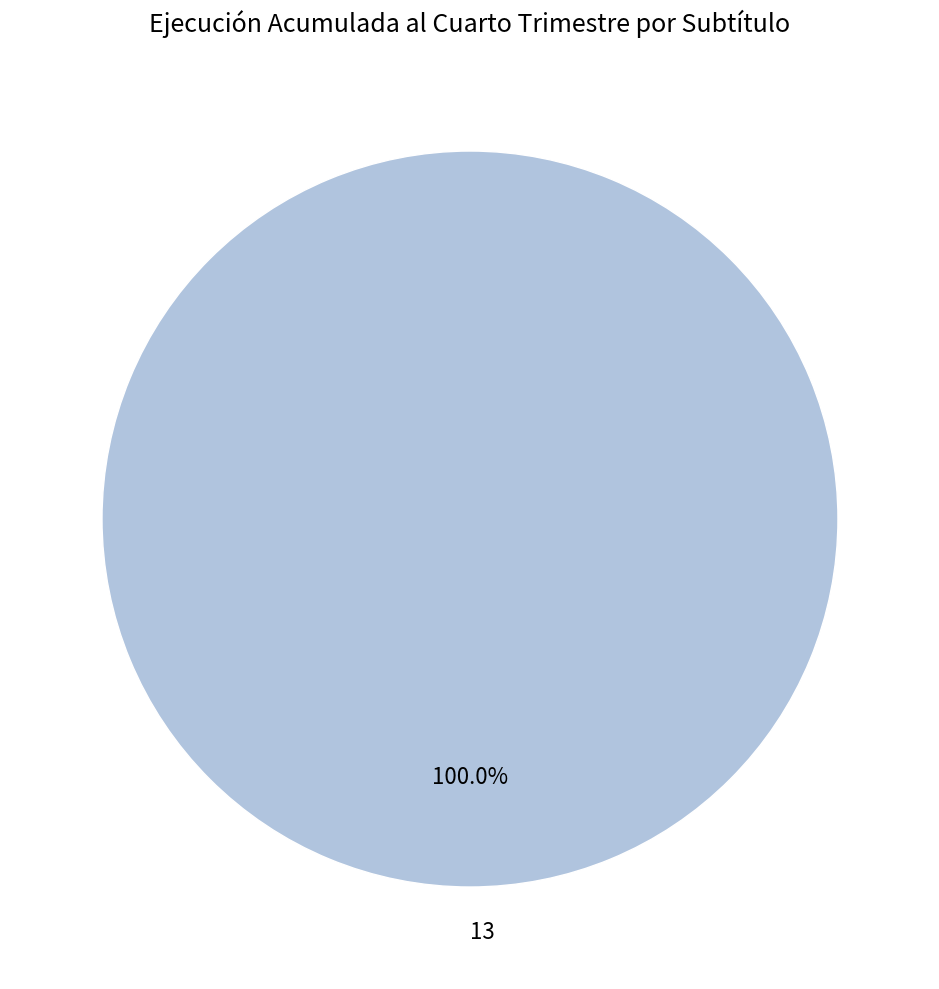

What is the majority slice?

13